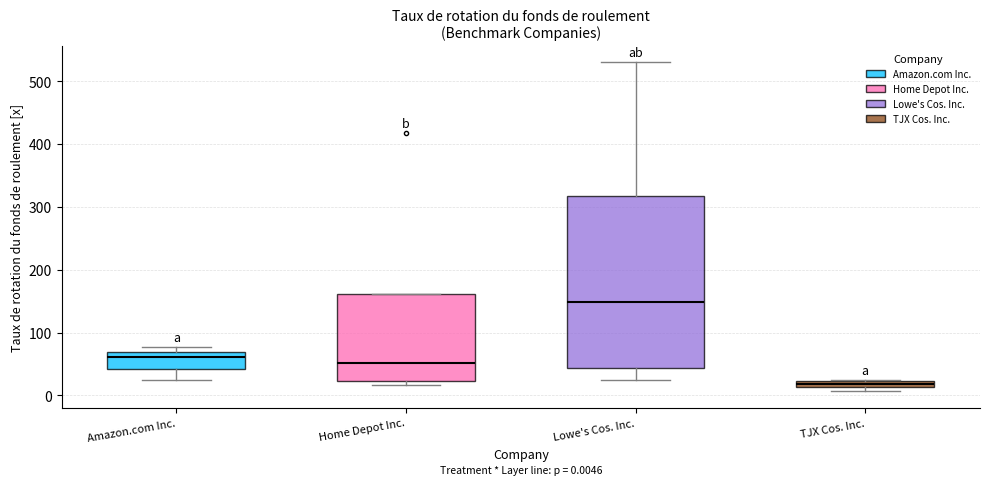

Which box's median line is the highest?

Lowe's Cos. Inc.